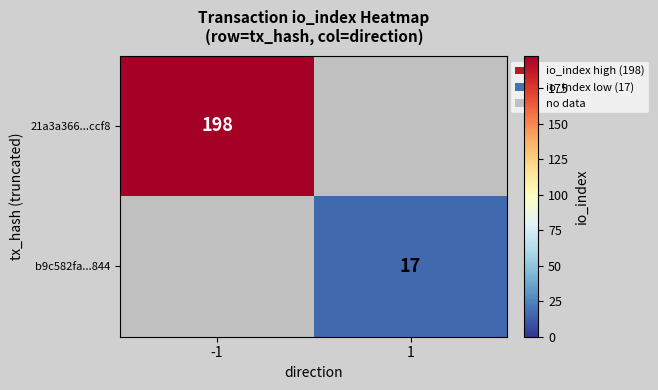

True or false: b9c582fa...844 has a value of 17 at 1.

True